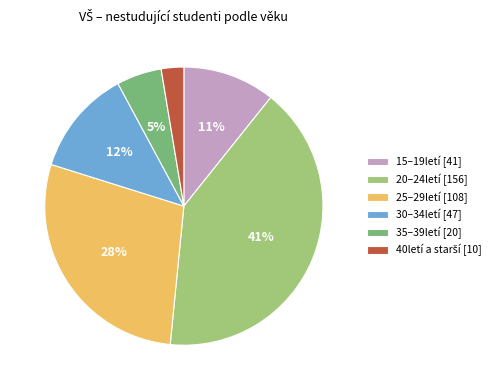

To the nearest percent, what percentage of the pie is 20–24letí [156]?

41%